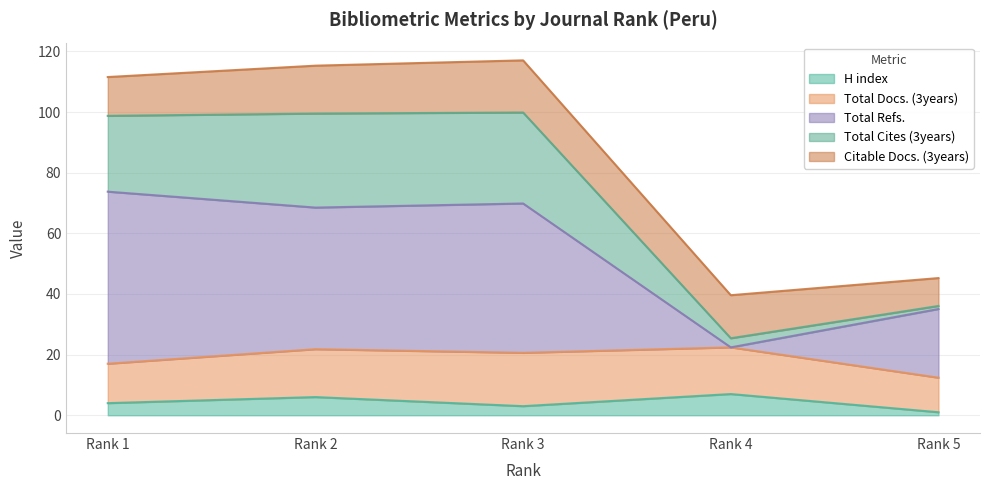

Does the chart have visible grid lines?

Yes